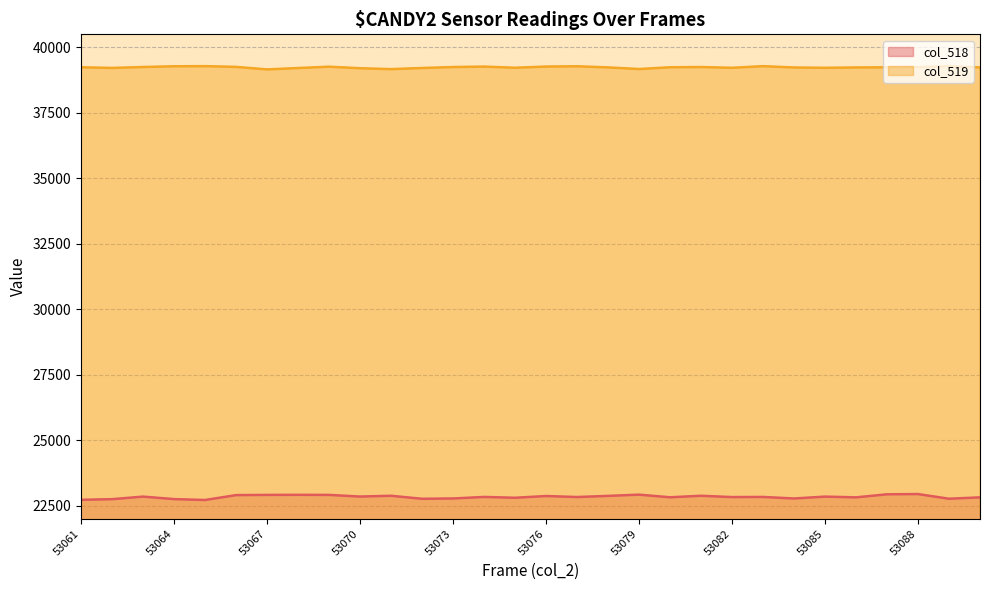

List the labels in order of col_518 value, largest first.

53088, 53087, 53079, 53068, 53067, 53069, 53066, 53071, 53081, 53078, 53076, 53070, 53063, 53085, 53074, 53083, 53077, 53082, 53080, 53086, 53090, 53075, 53073, 53084, 53089, 53072, 53064, 53062, 53061, 53065